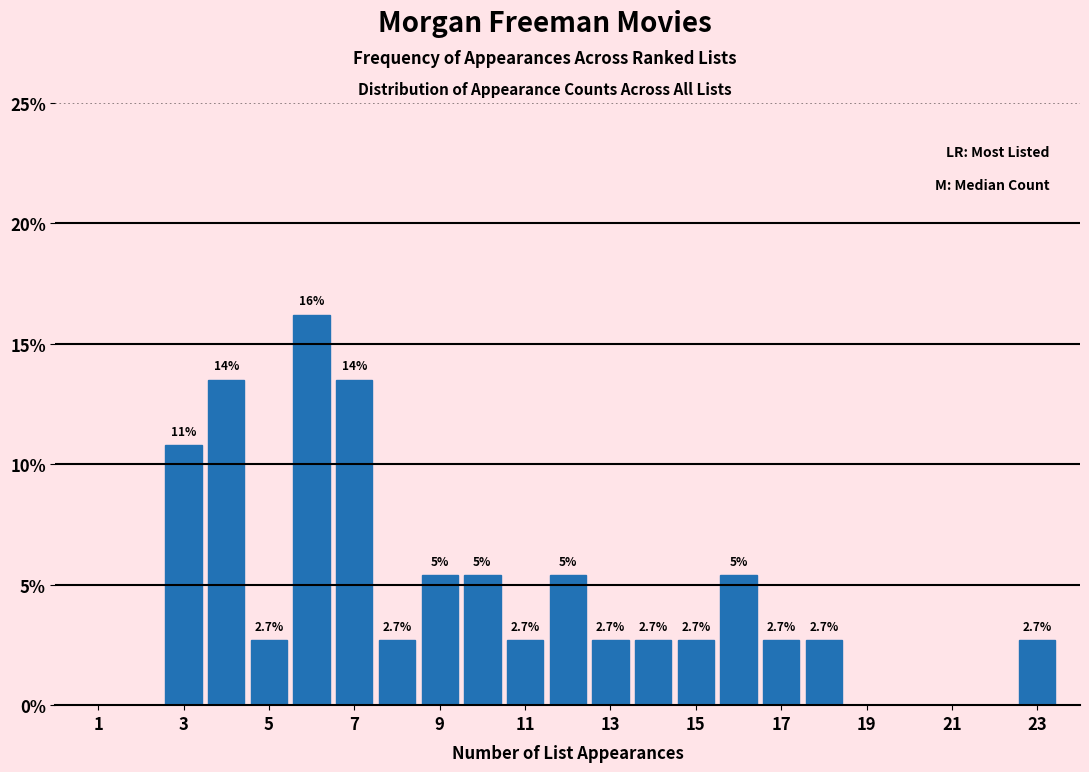

Over which range of the x-axis is the bar tallest?

5.5 to 6.5